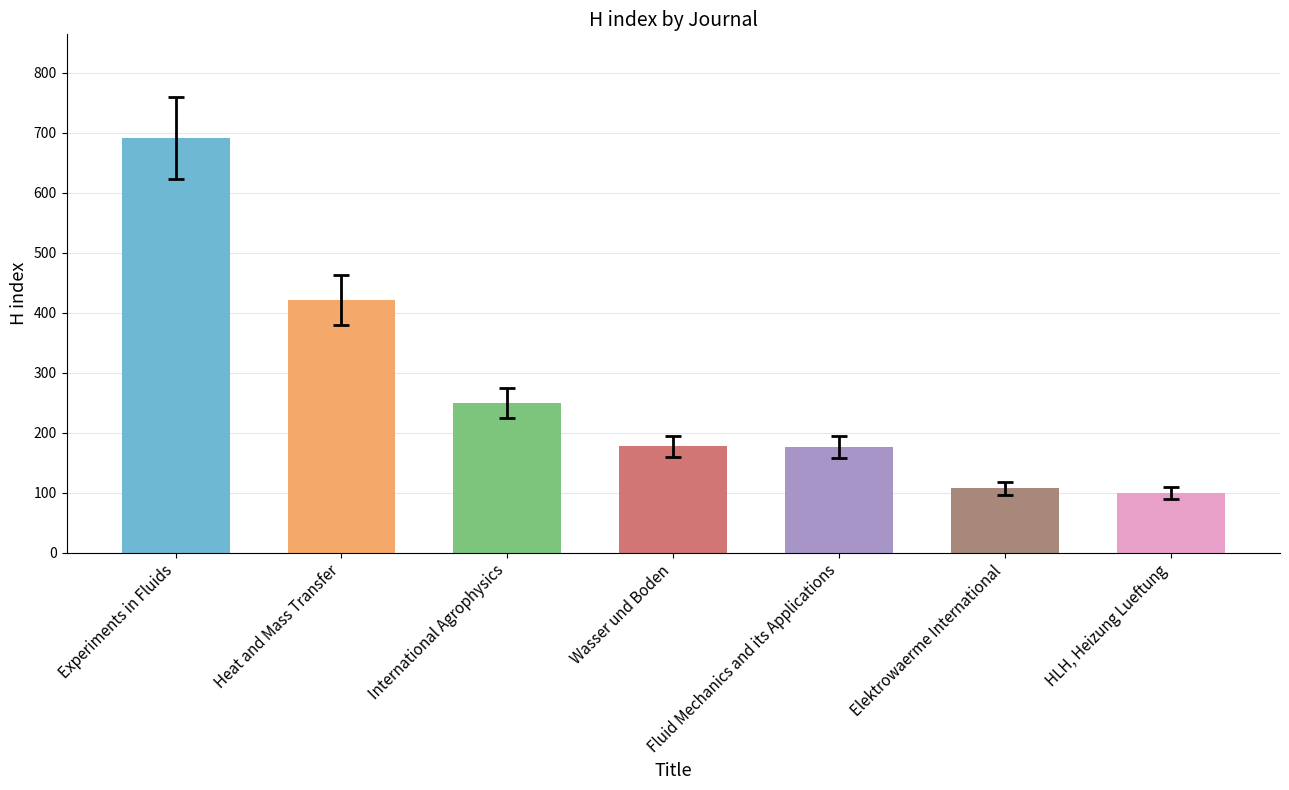

Rank the categories by value from lowest to highest.

HLH, Heizung Lueftung, Elektrowaerme International, Fluid Mechanics and its Applications, Wasser und Boden, International Agrophysics, Heat and Mass Transfer, Experiments in Fluids